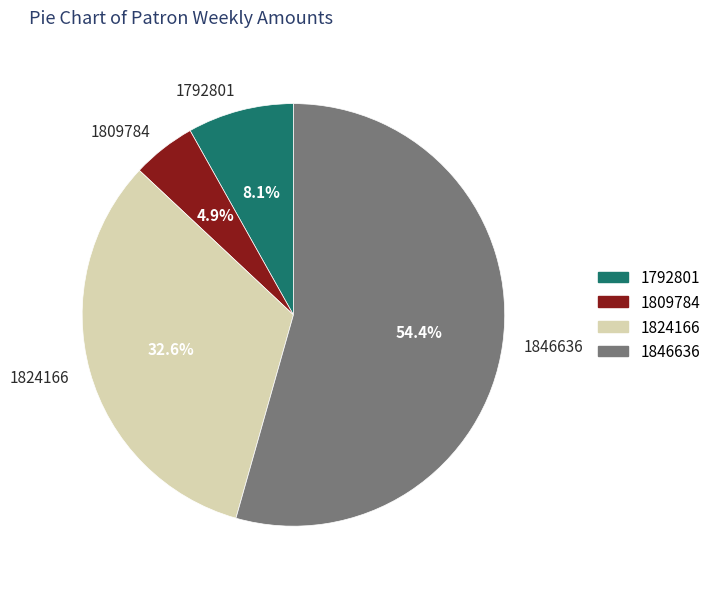

Which slice is the smallest?

1809784